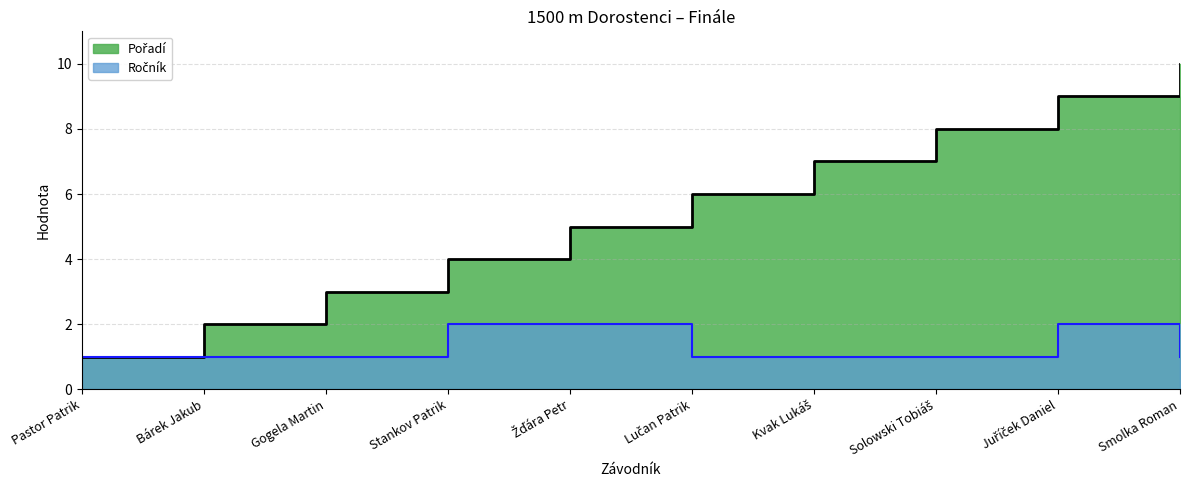

Read the Pořadí value at Kvak Lukáš.

7